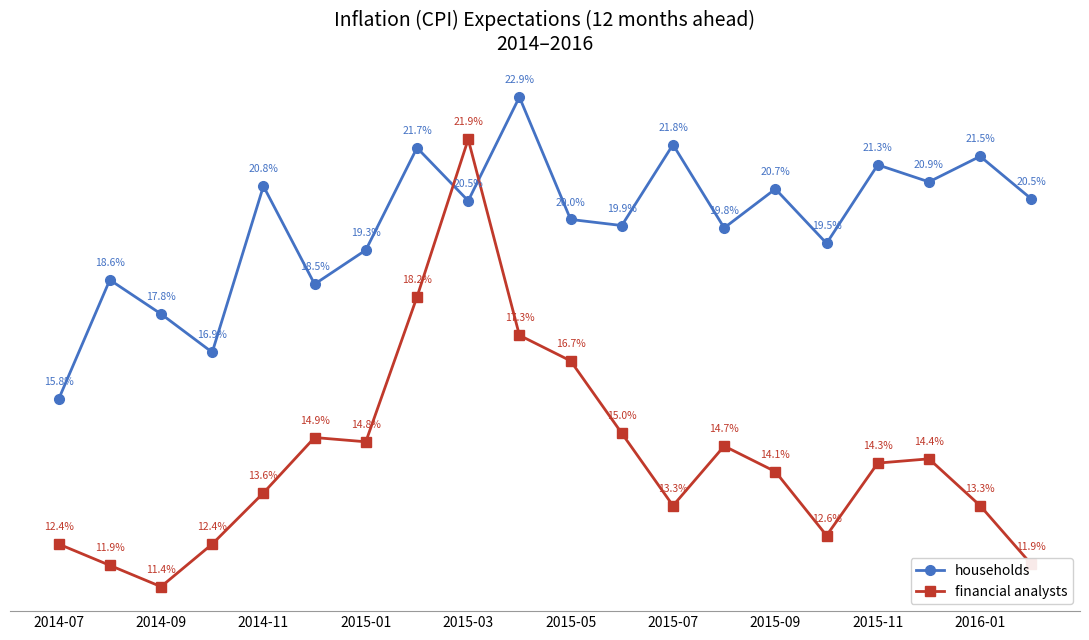

Which series has the largest total across all categories?

households